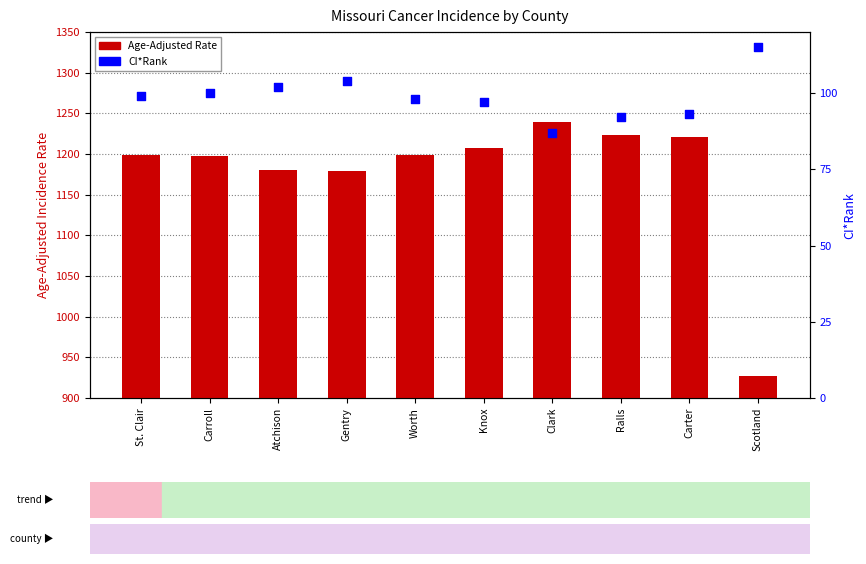

Which series reaches the maximum Y coordinate?

Age-Adjusted Rate